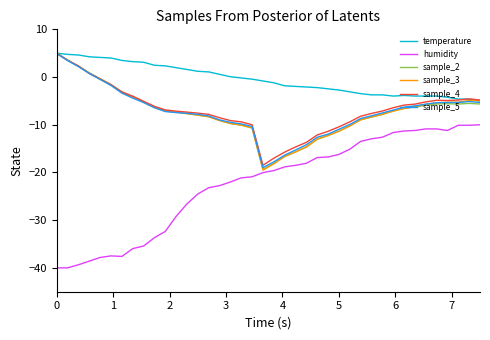

Which series has the widest spread of values?

humidity